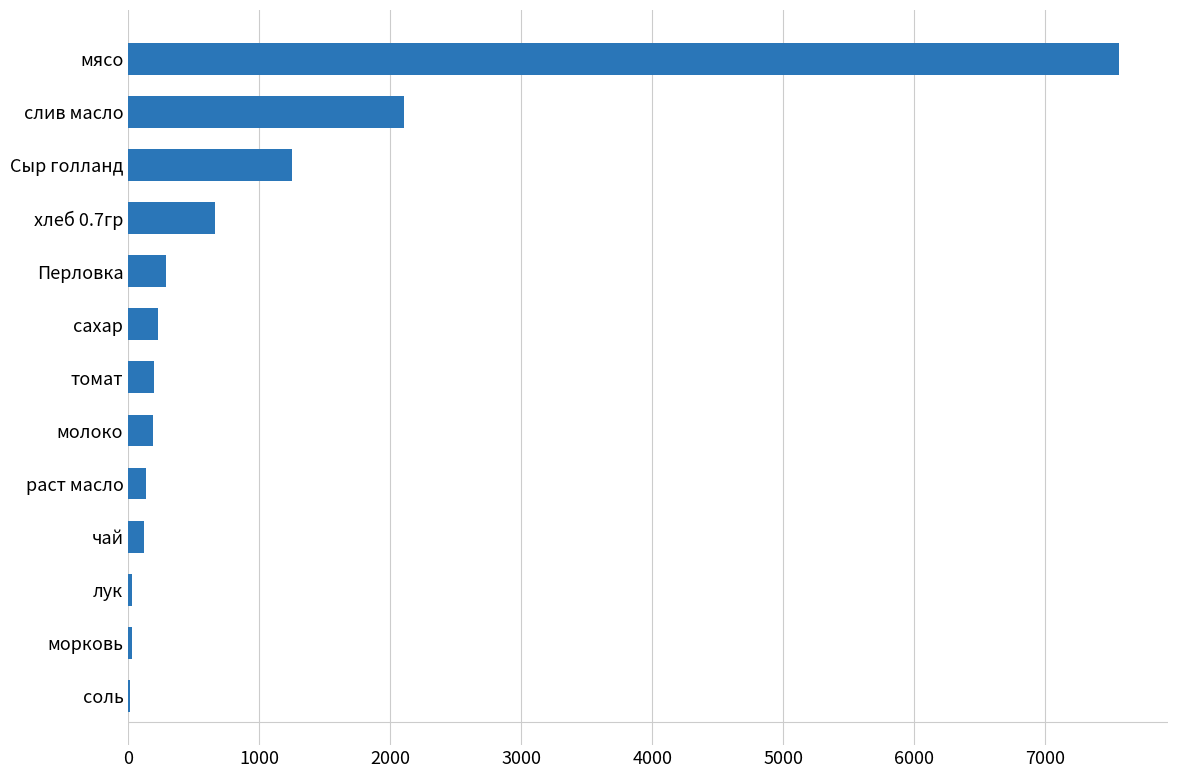

What is the average value?

985.6